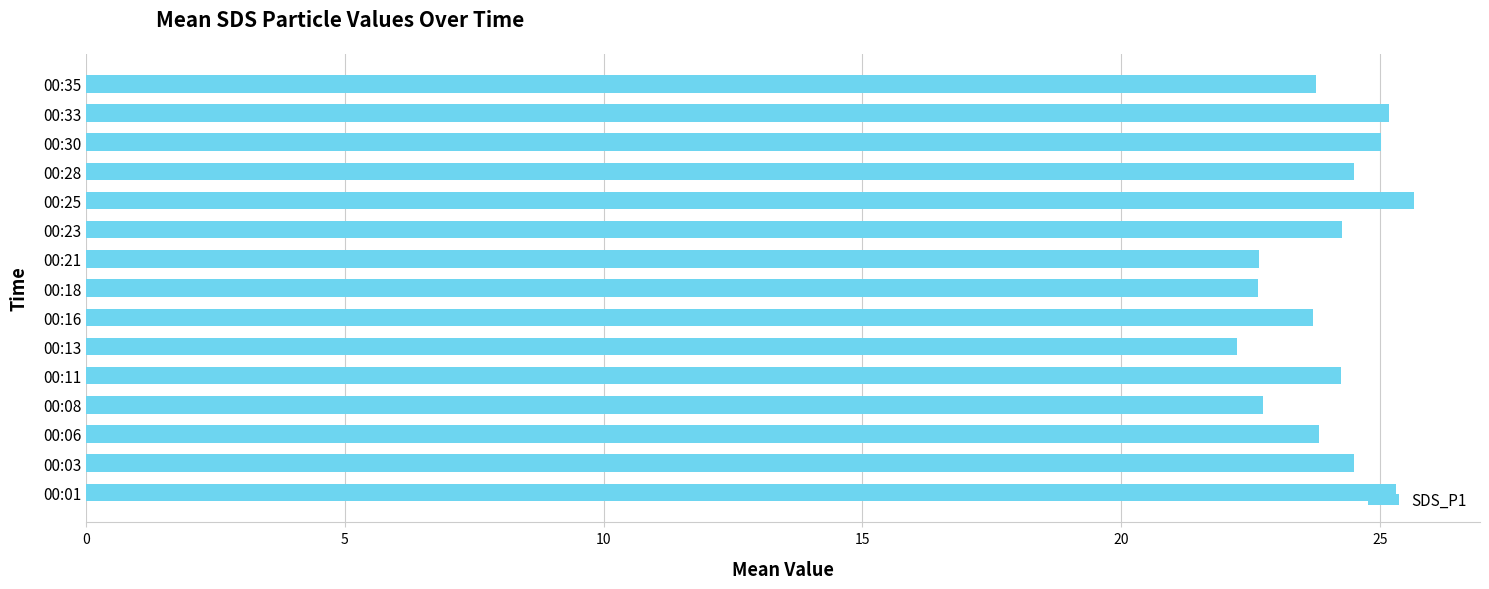

Are the bars grouped side by side (vs. stacked)?

No